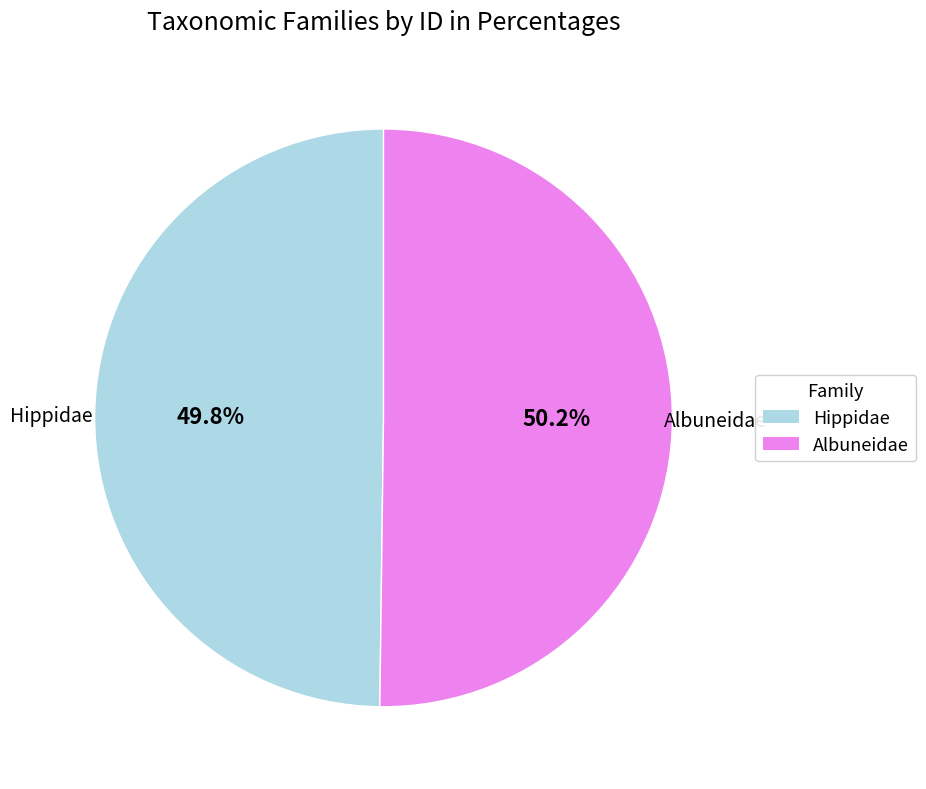

True or false: Hippidae accounts for 50% of the total.

True